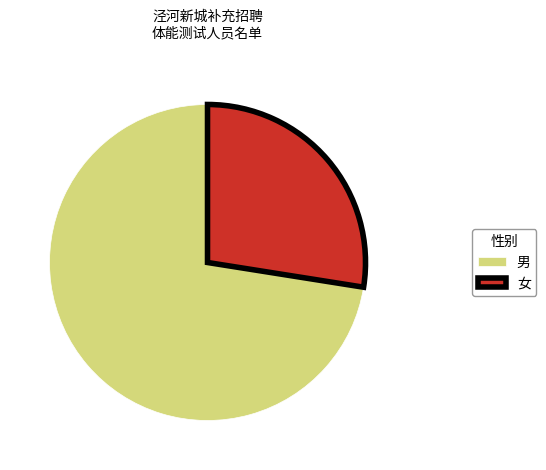

Does any single category account for the majority?

Yes